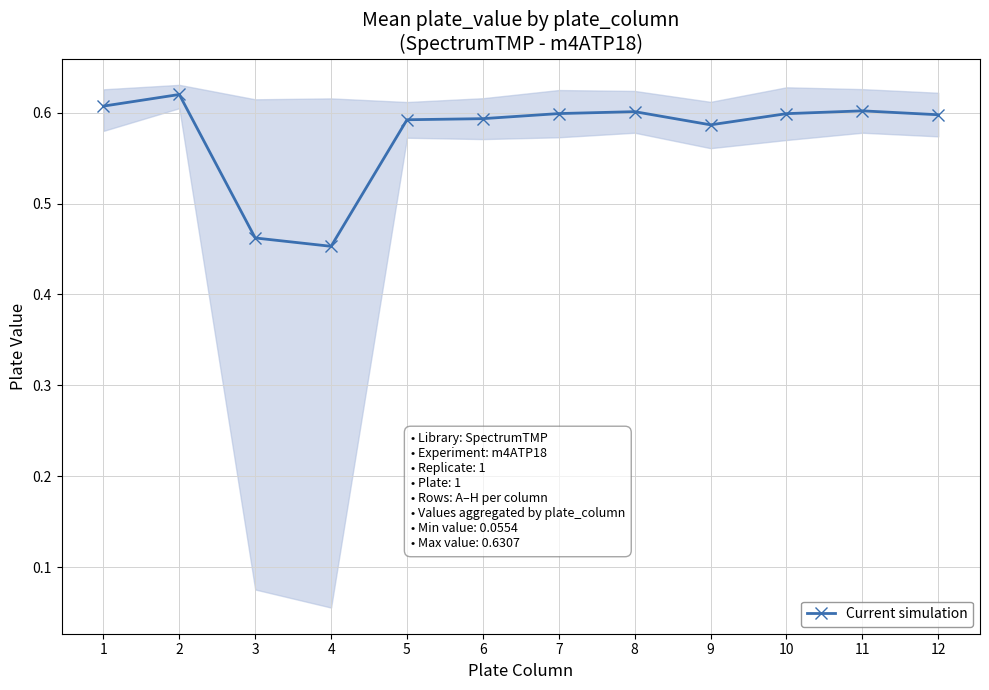

What is the value of the 2nd point from the left?

0.6